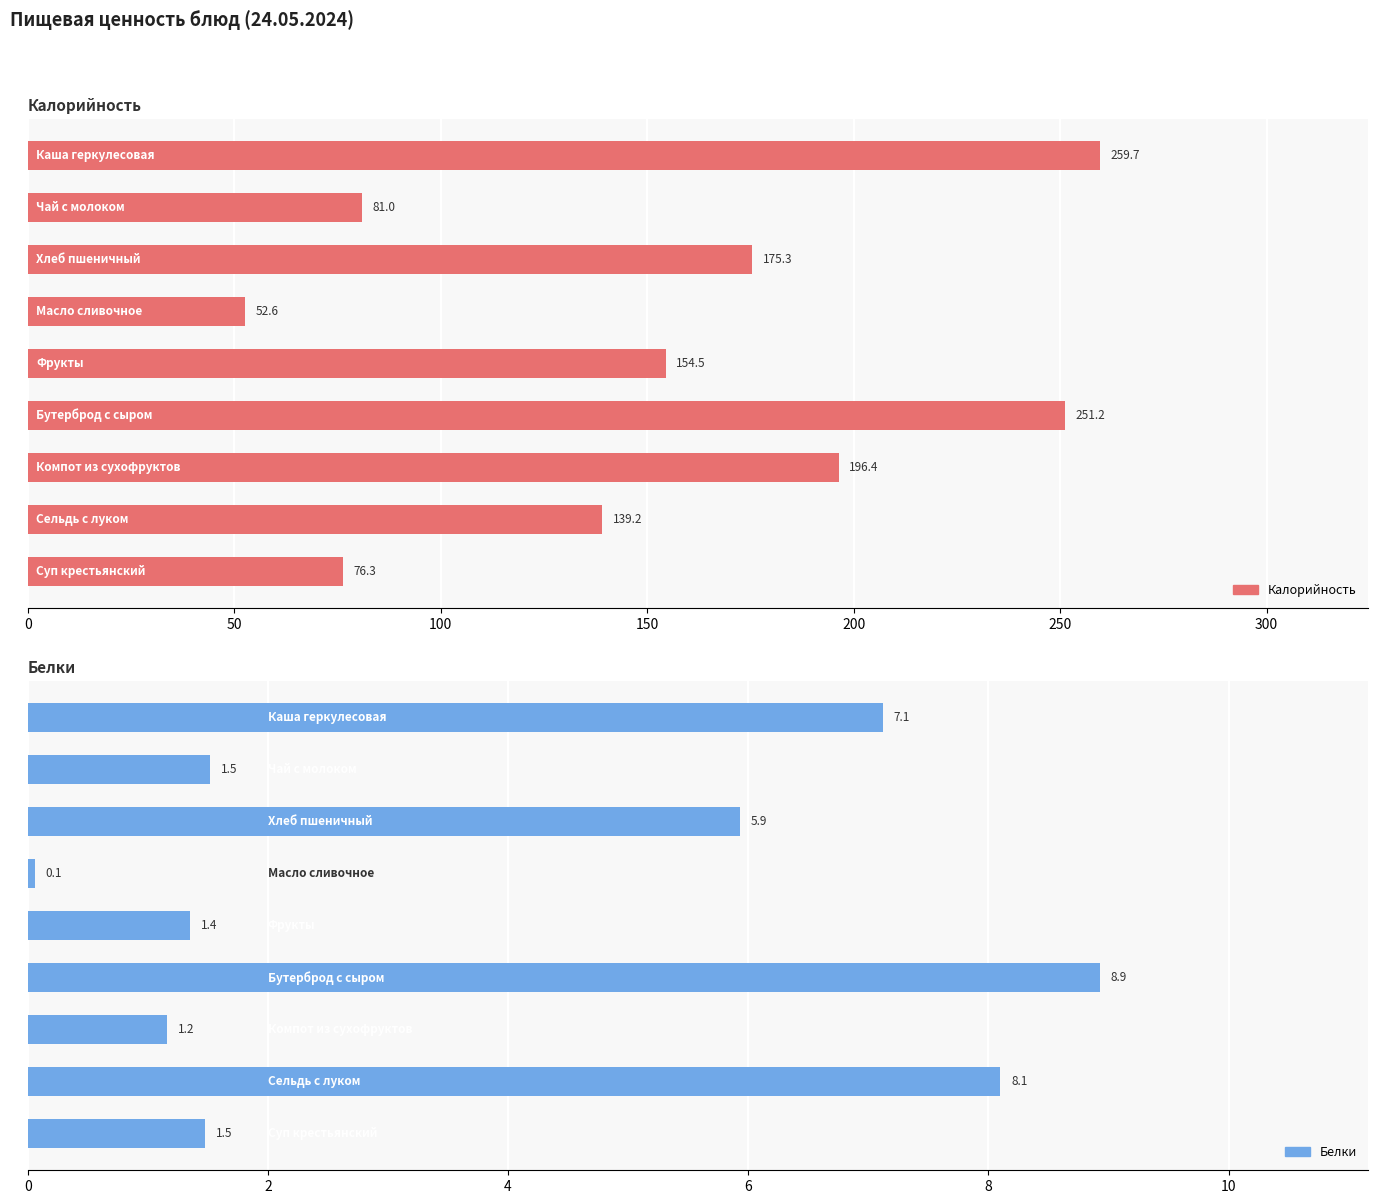

What are all the series names shown in the legend?

Калорийность, Белки